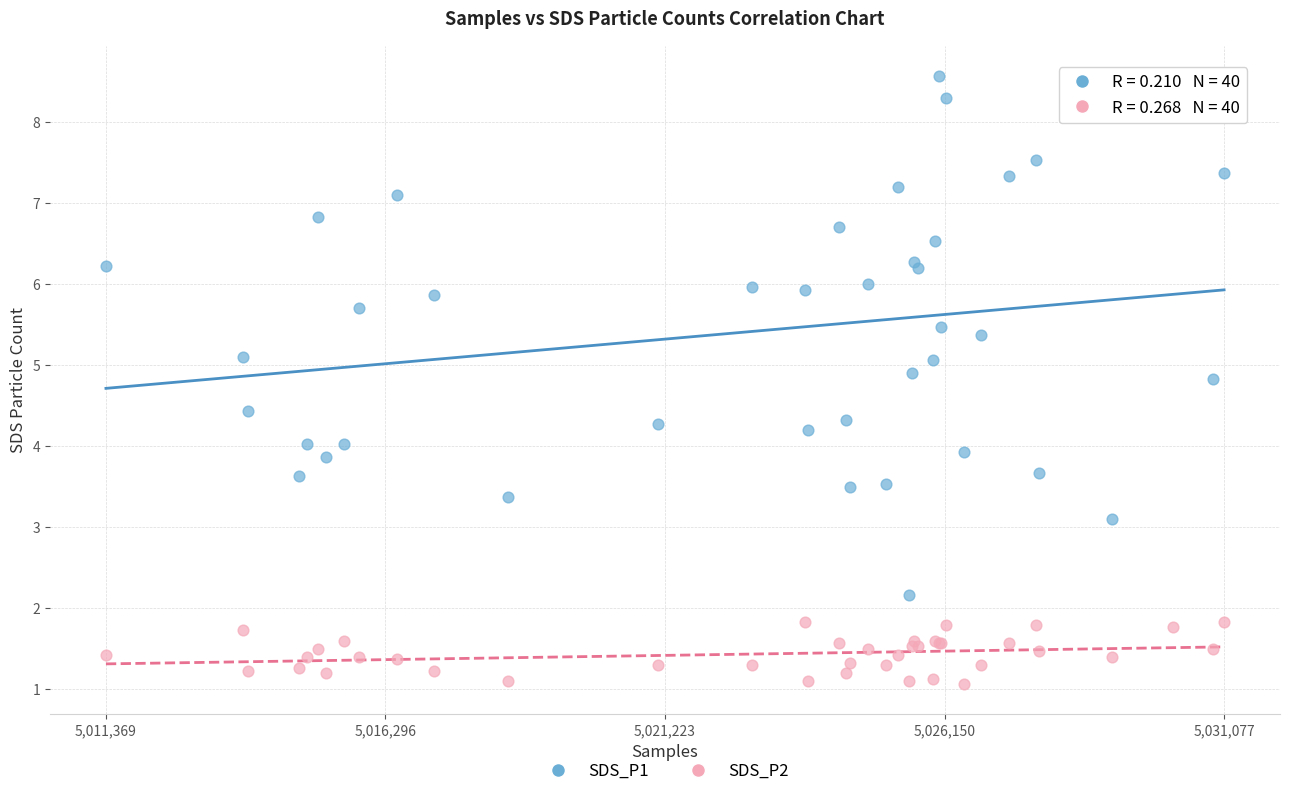

Which series has the largest Y range (max minus min)?

SDS_P1